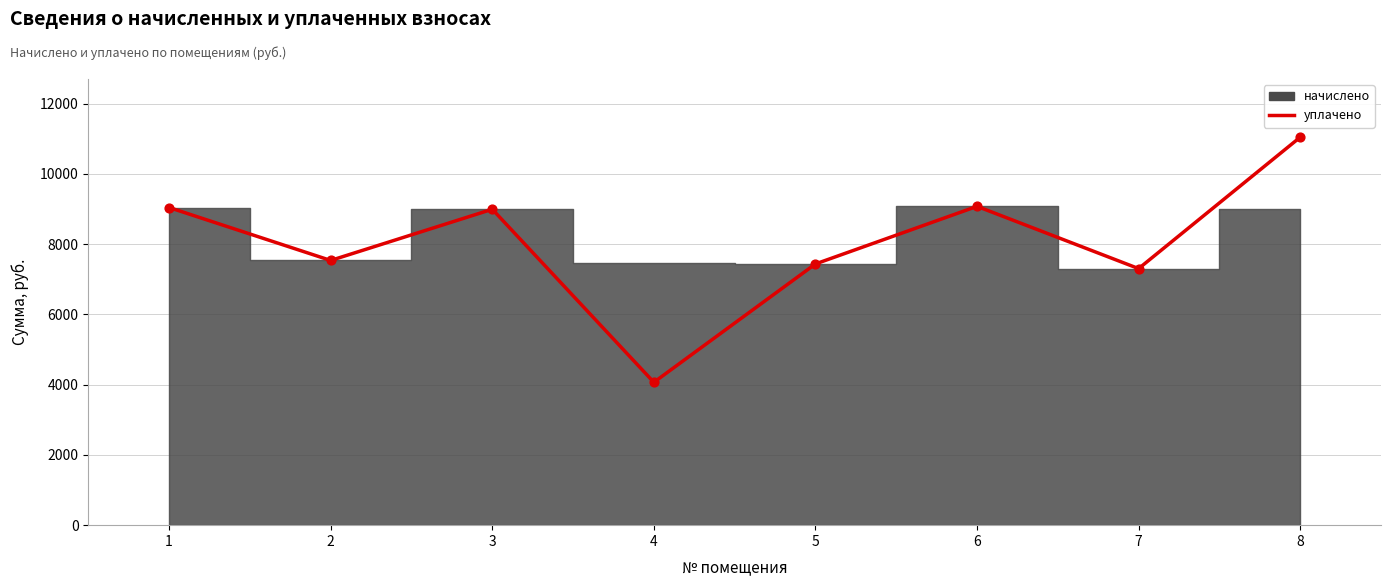

Which has a higher value, 7 or 6?

6